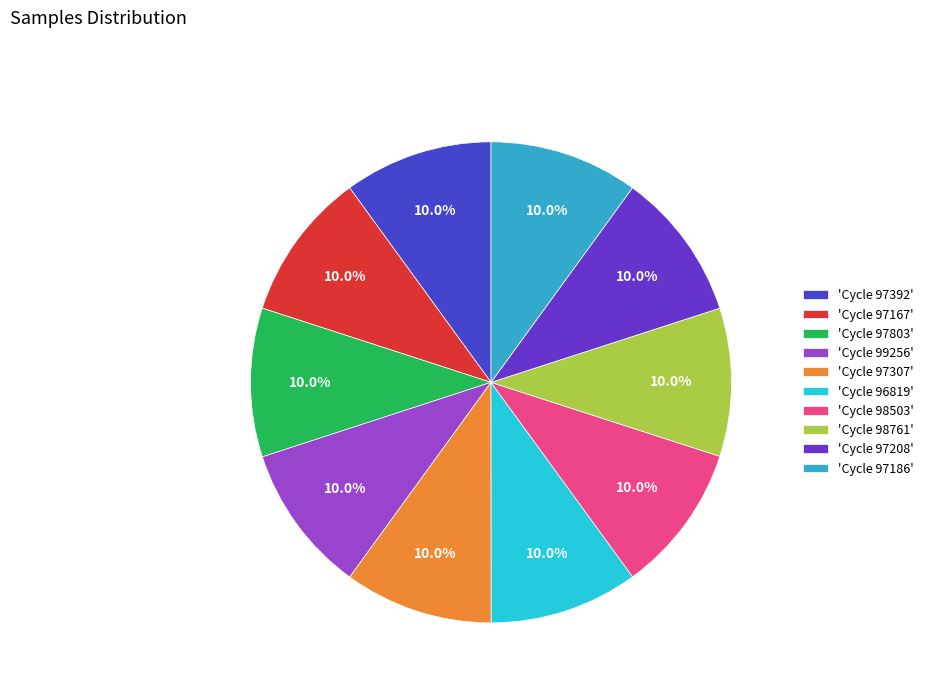

How many slices are in this pie chart?

10